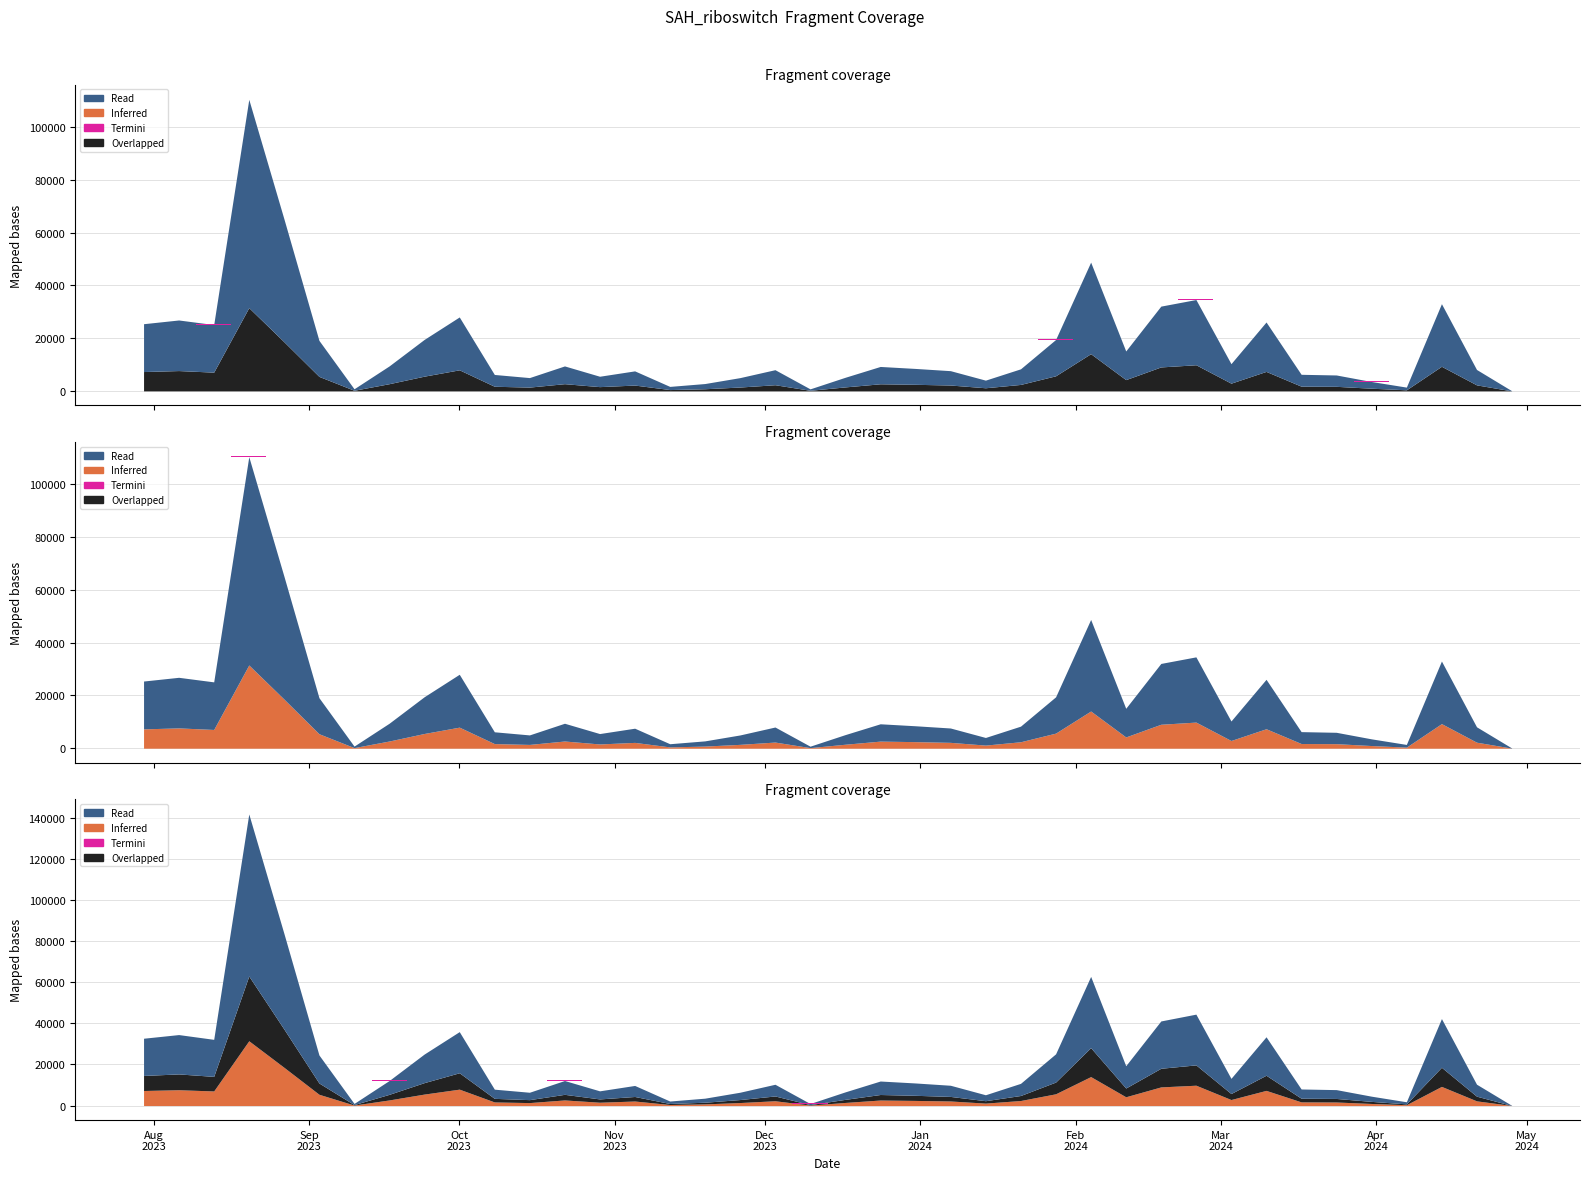

What is the sum of the Read values at 12/11/2023 and 10/12/2023?

1744